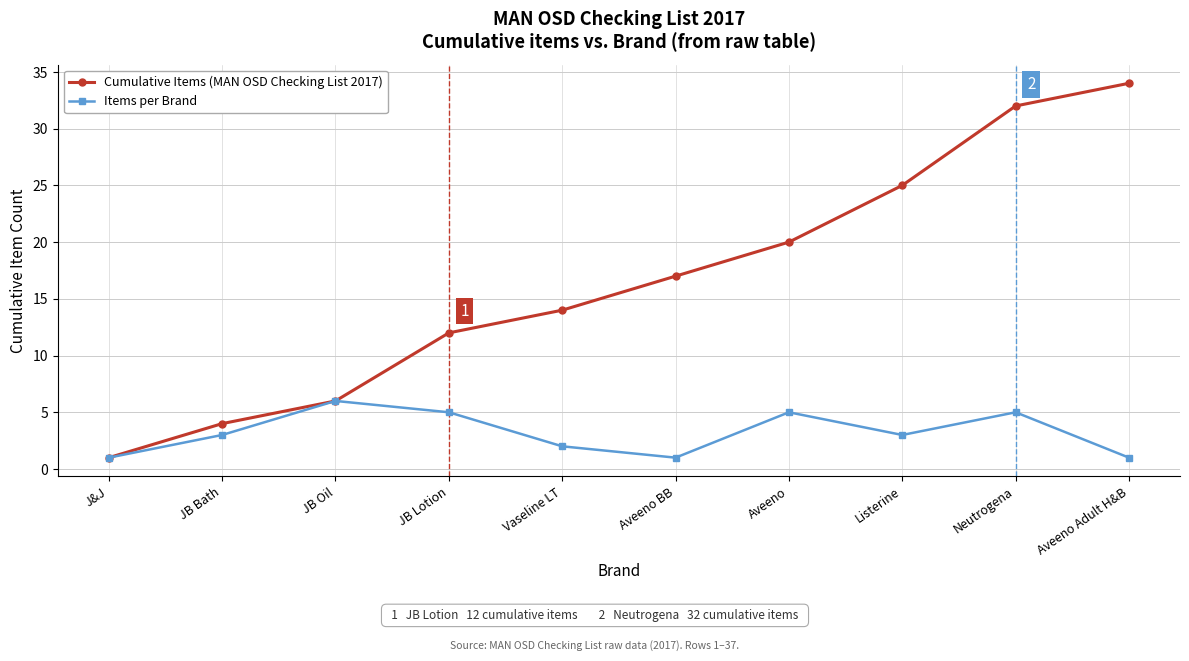

What is the value of the Items per Brand point at the 6th from the left?

1